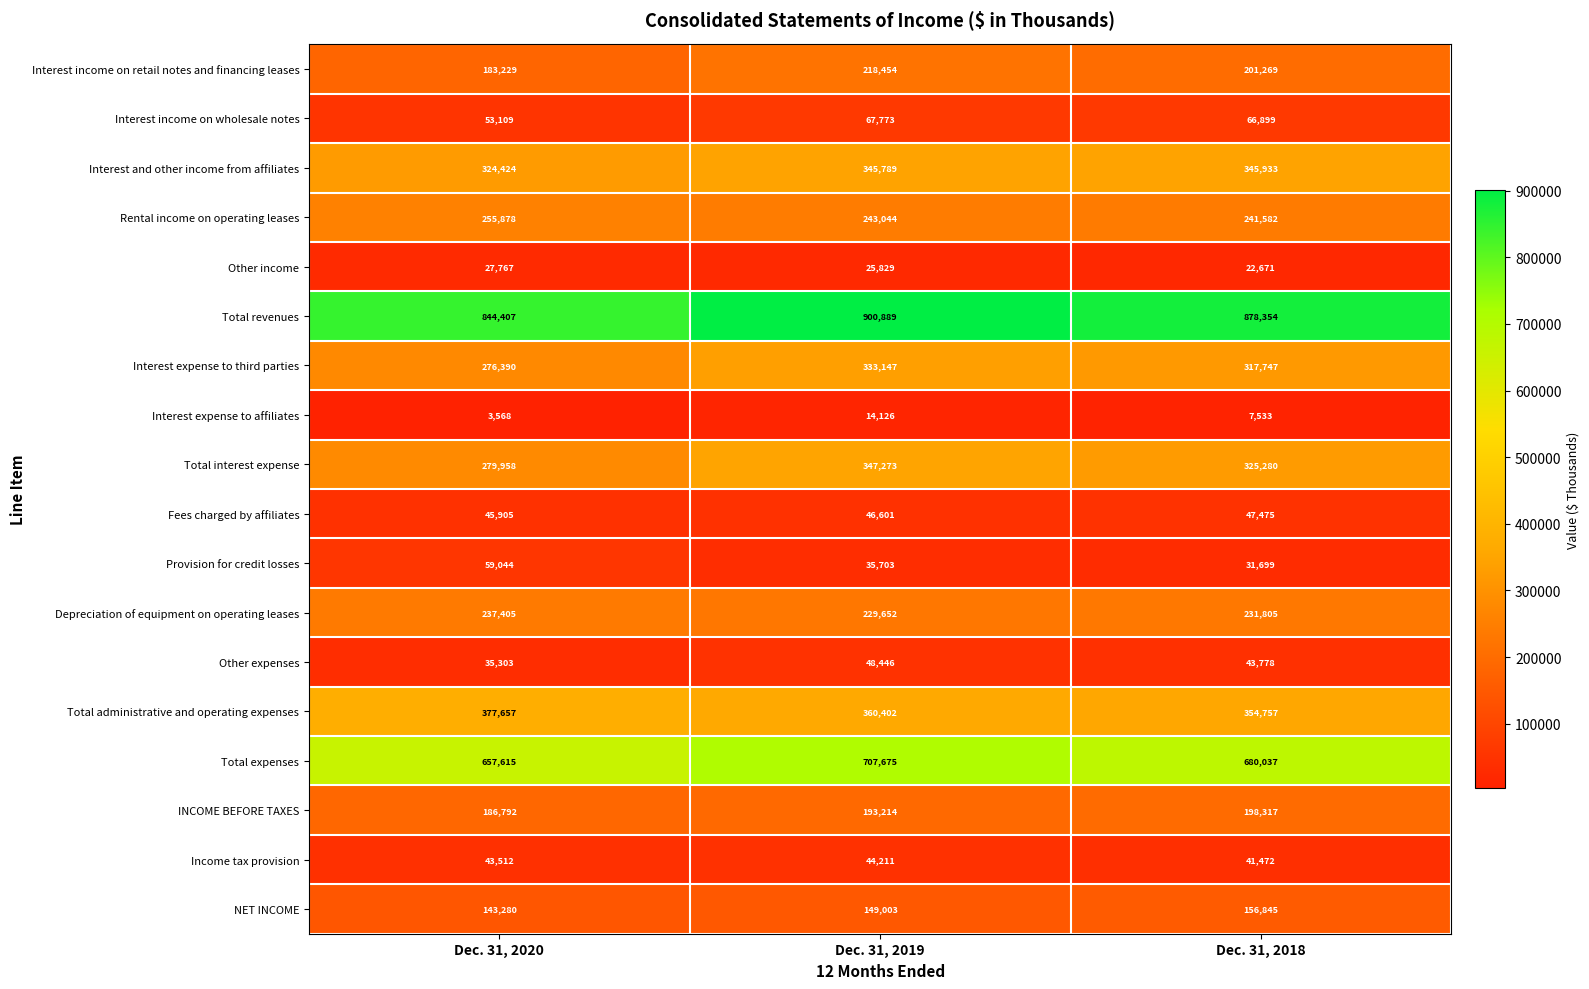

Which series has the widest spread of values?

Total interest expense